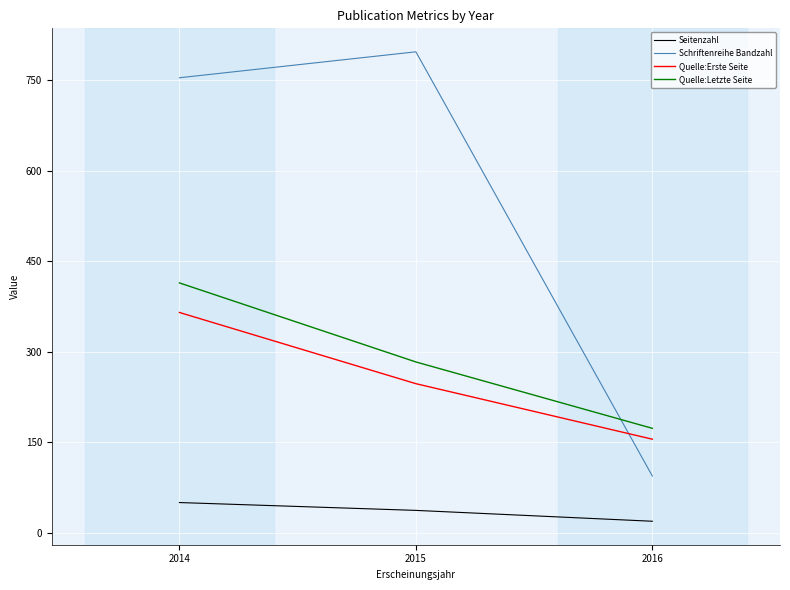

How many series are shown in this chart?

4